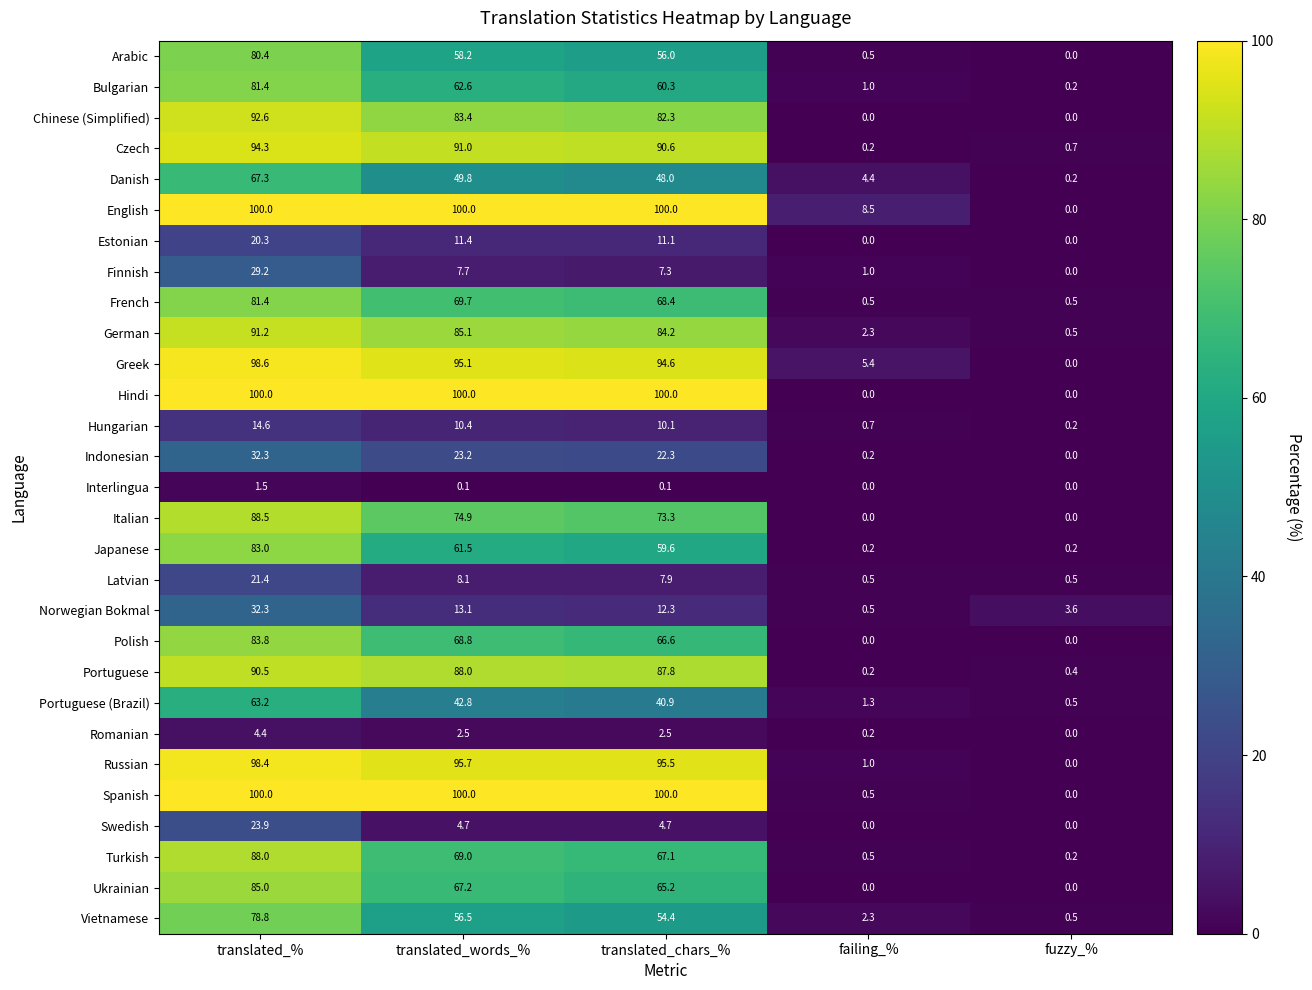

What is the spread (max minus min) of values at fuzzy_%?

3.6